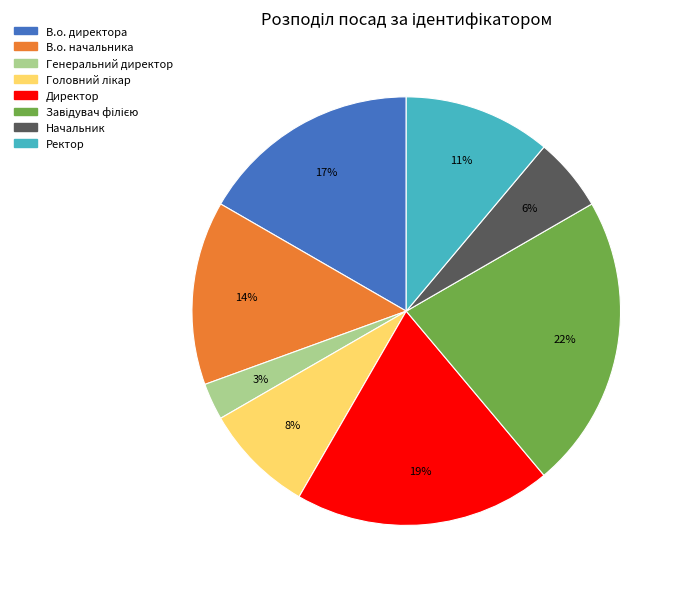

Count the number of slices in the pie.

8